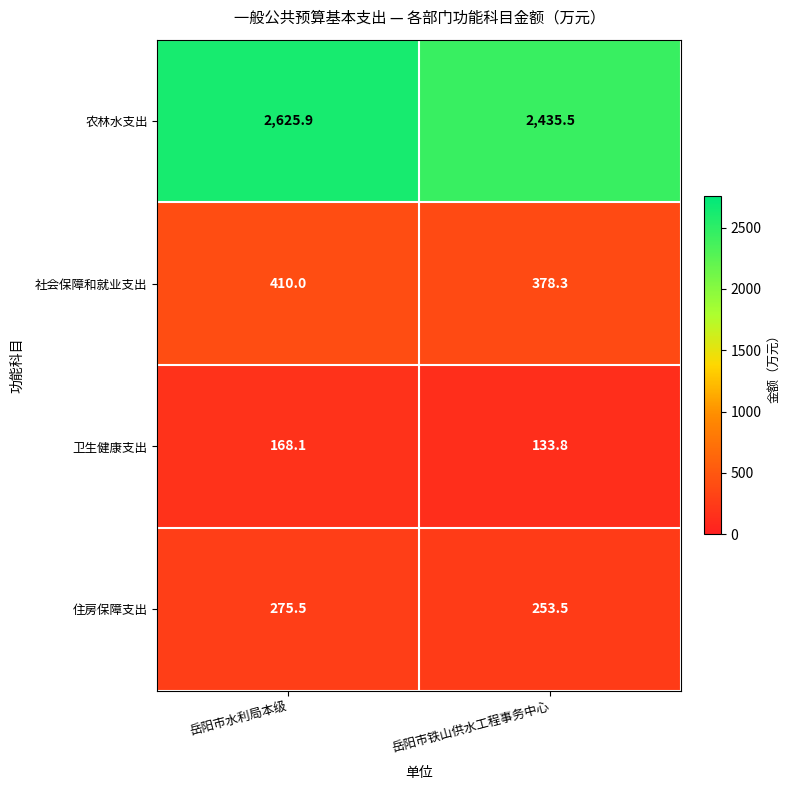

What is the sum of the 社会保障和就业支出 values at 岳阳市水利局本级 and 岳阳市铁山供水工程事务中心?

788.3